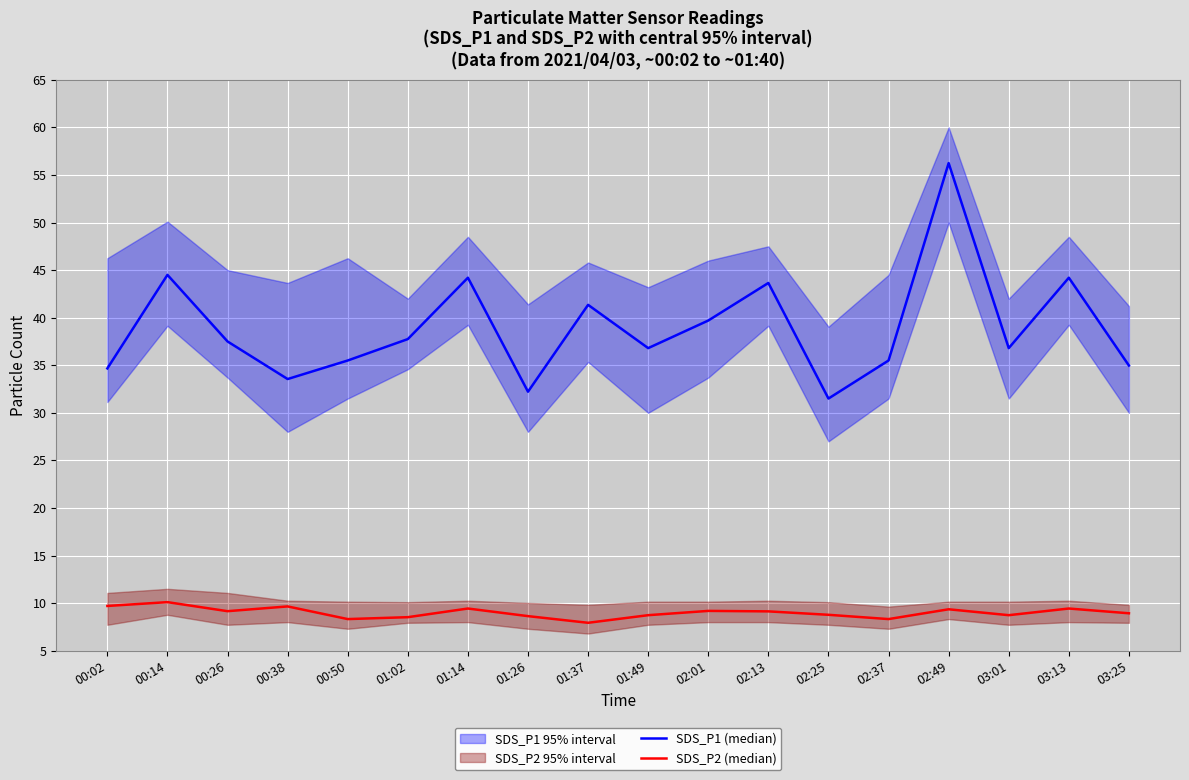

Read the SDS_P2 (median) value at 00:26.

9.2